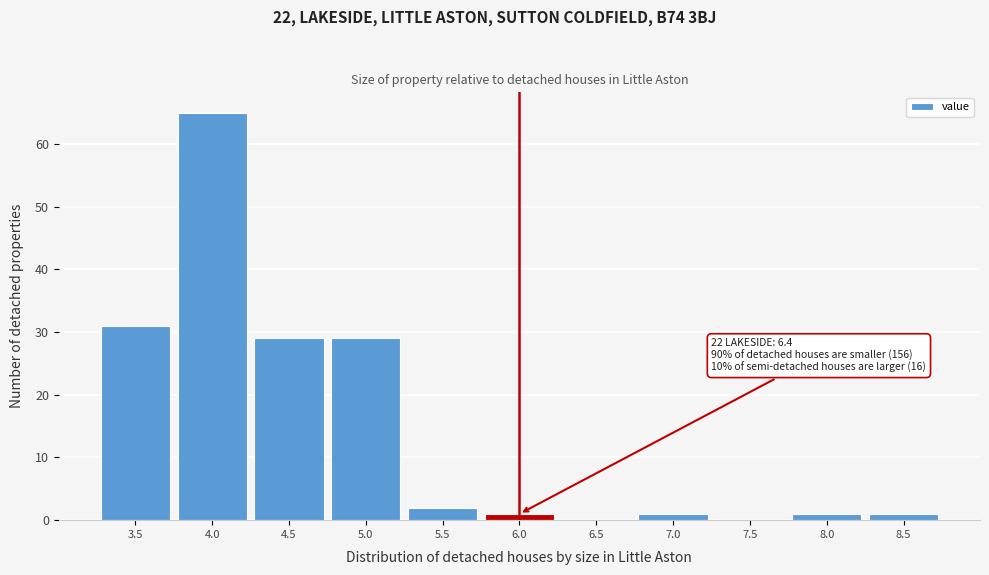

Reading right to left, what are all the values shown in this chart?

8.5=1	8.0=1	7.5=0	7.0=1	6.5=0	6.0=1	5.5=2	5.0=29	4.5=29	4.0=65	3.5=31